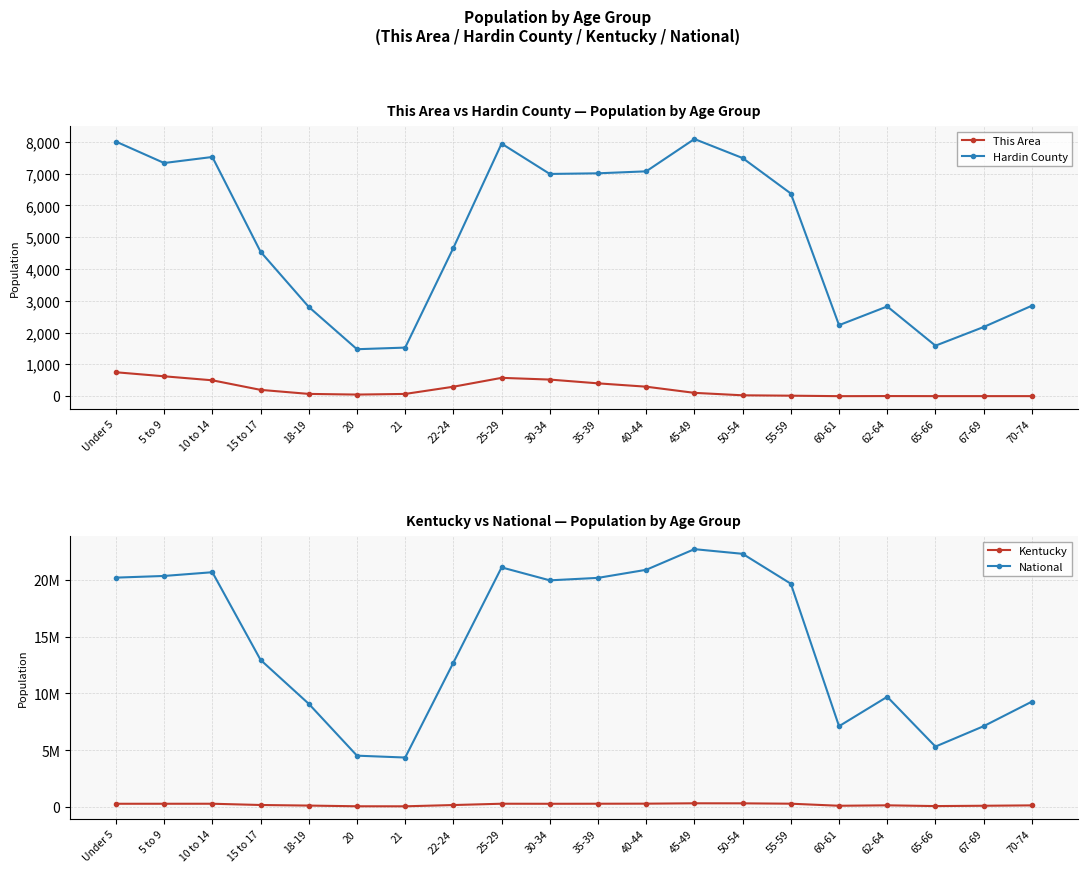

What is the difference between the maximum and second lowest values in the National series?

18189462